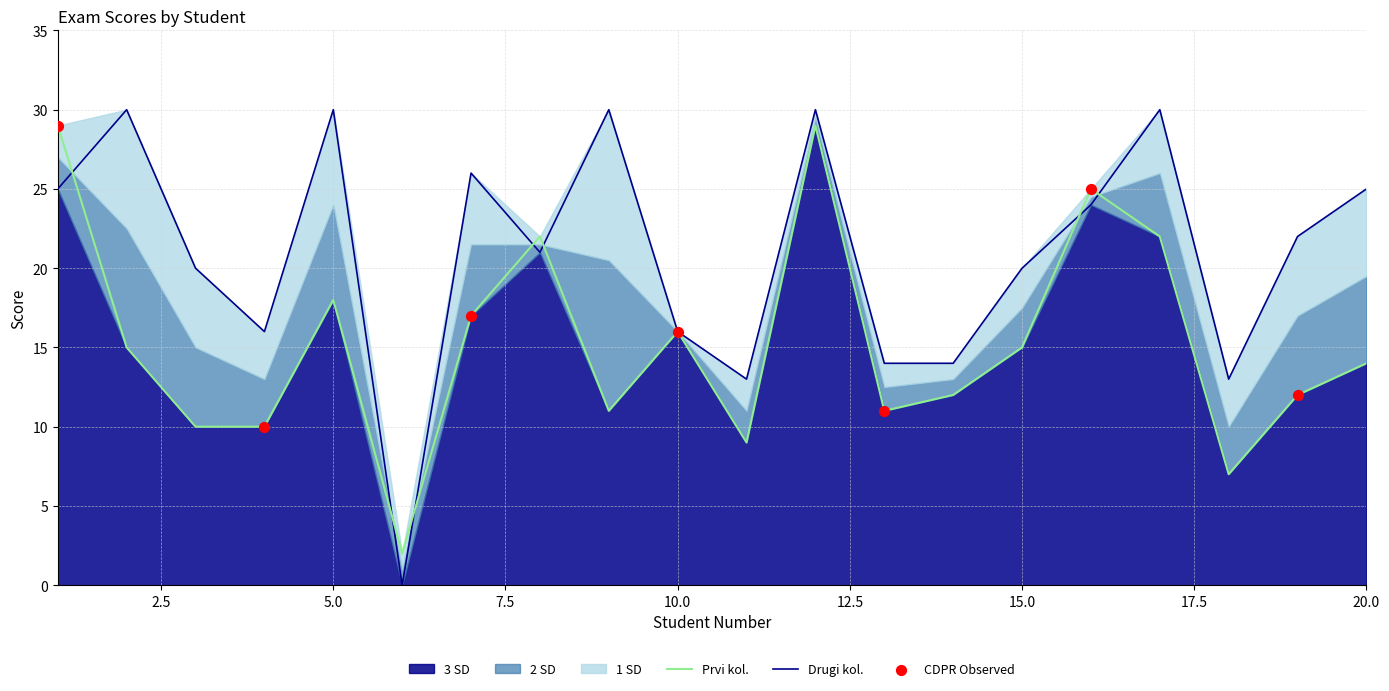

At which category is the sum across all series the highest?

12